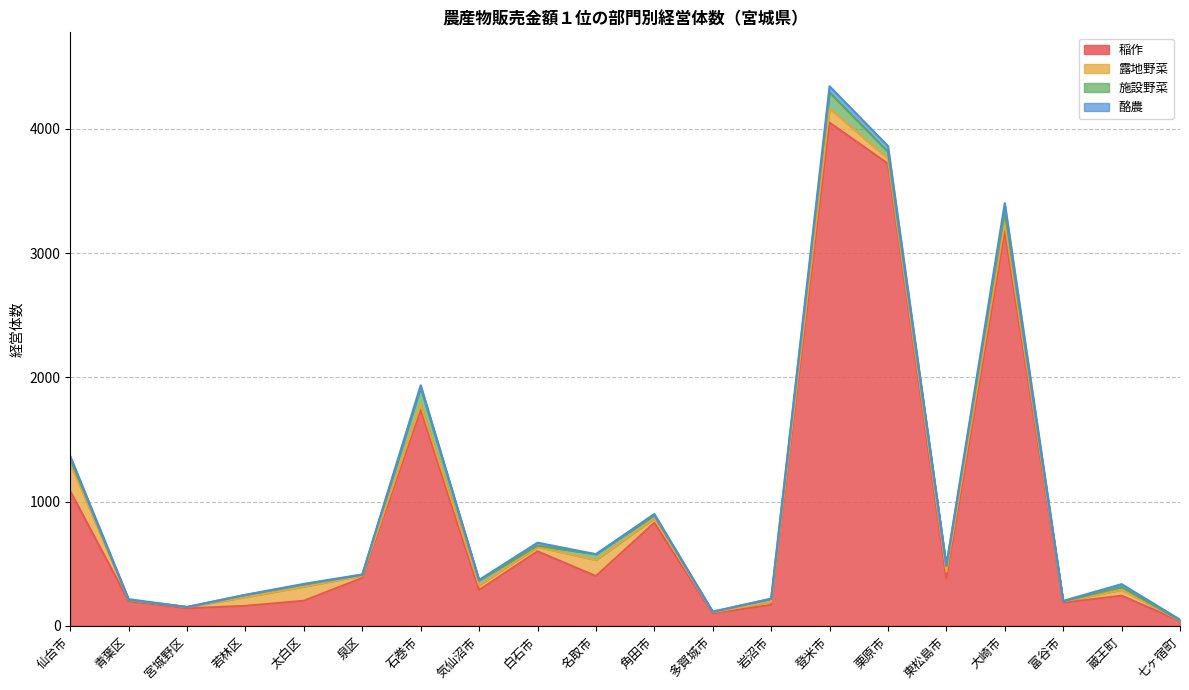

At which label does 露地野菜 reach its minimum?

七ヶ宿町